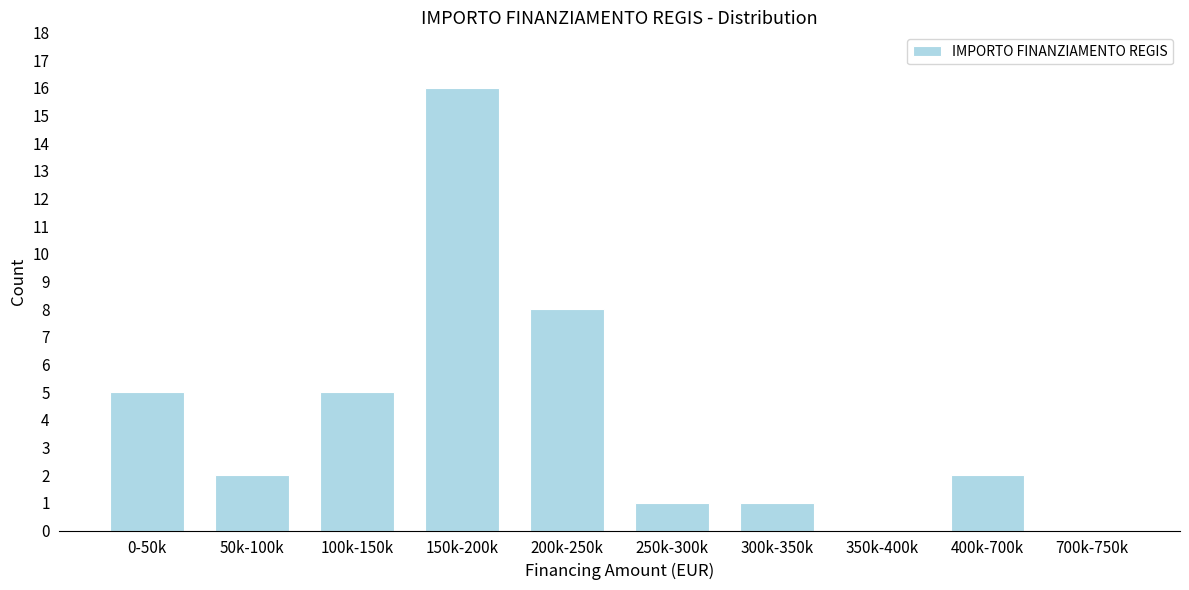

Reading left to right, what are all the values shown in this chart?

0-50k=5	50k-100k=2	100k-150k=5	150k-200k=16	200k-250k=8	250k-300k=1	300k-350k=1	350k-400k=0	400k-700k=2	700k-750k=0